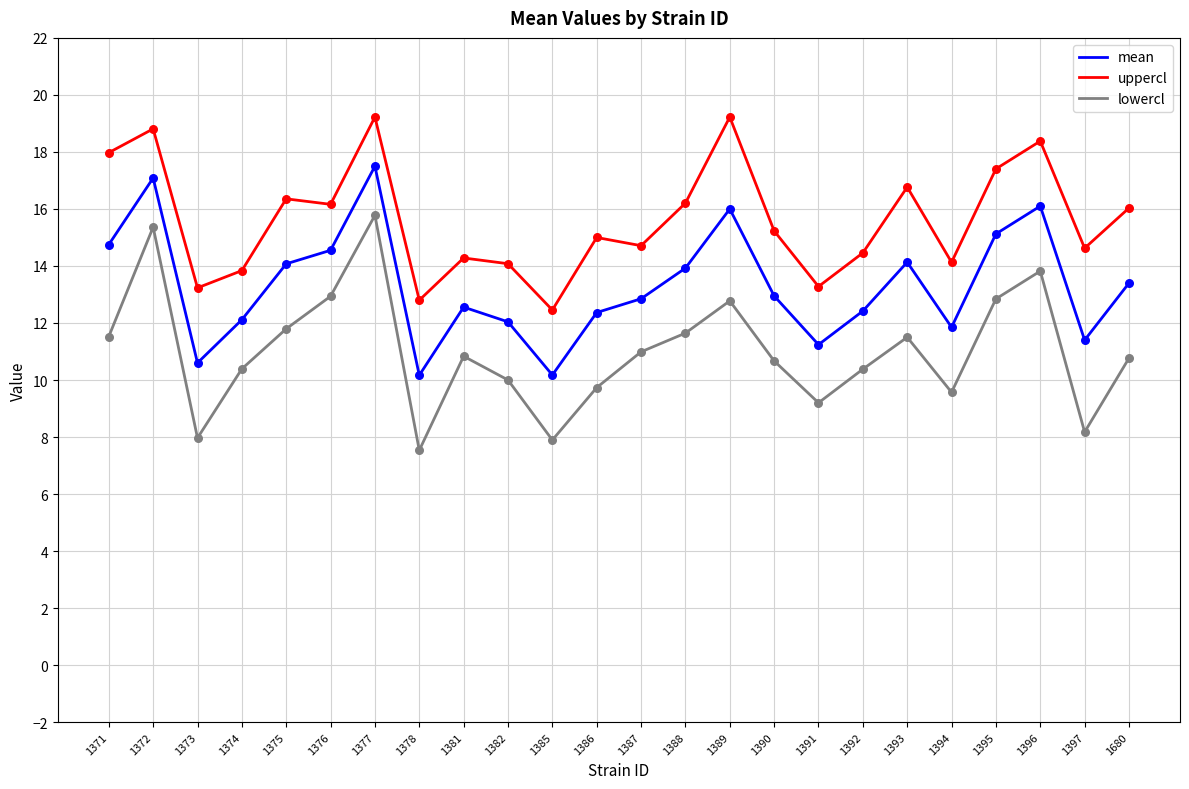

Between 1371 and 1386, which series saw the biggest shift?

uppercl